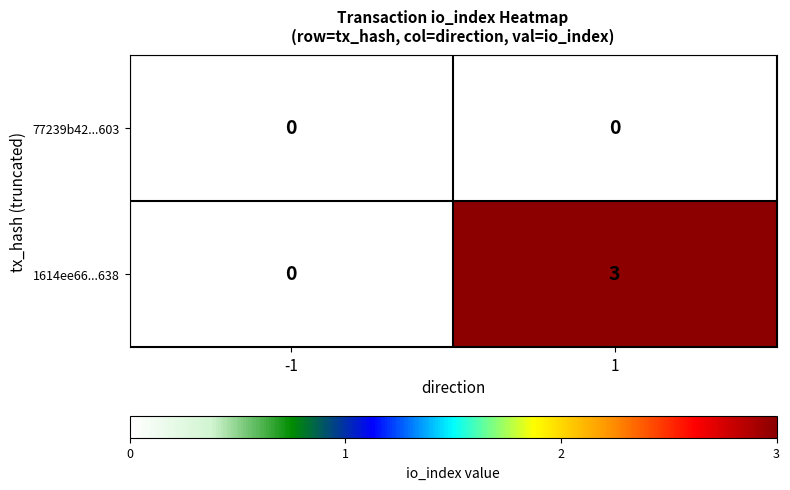

What is the difference between the 1614ee66...638 values at -1 and 1?

3